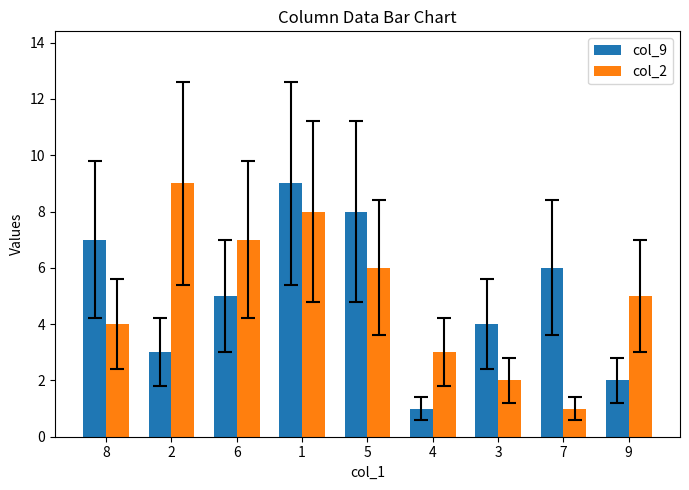

At 4, list the series in order from largest to smallest.

col_2, col_9